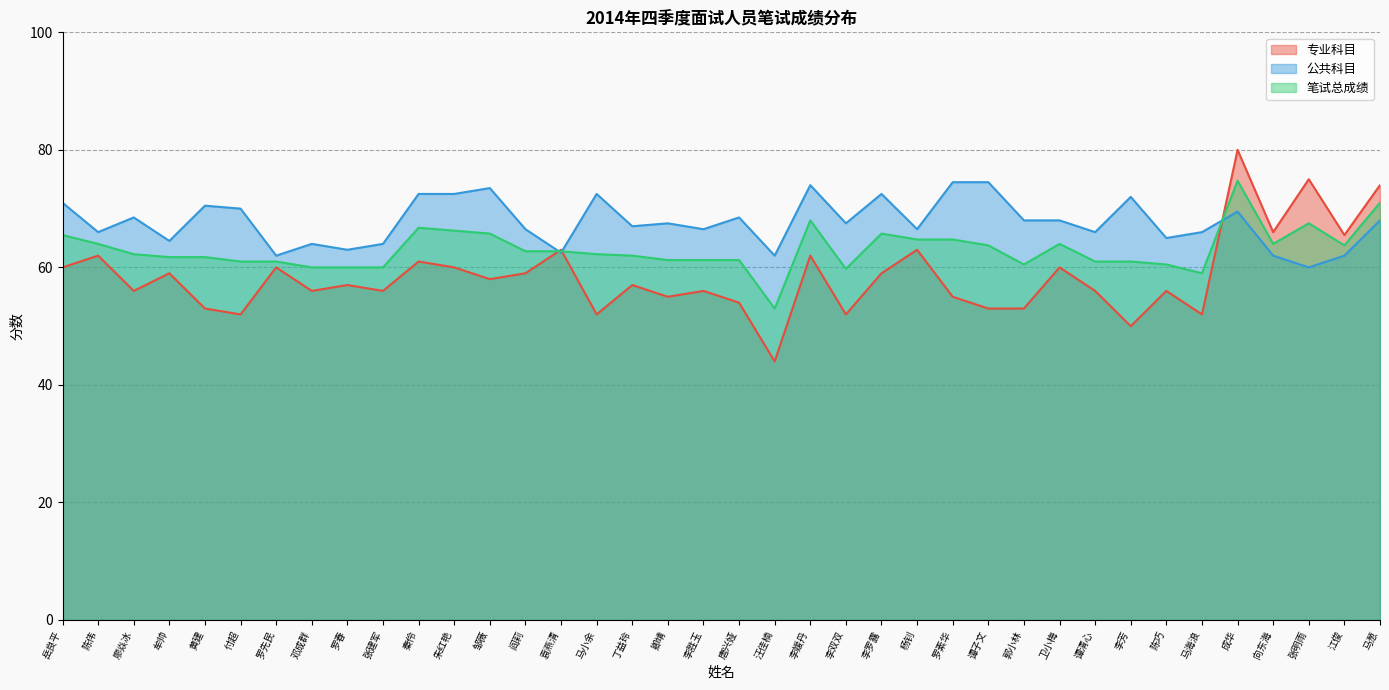

At which category is the sum across all series the highest?

成华